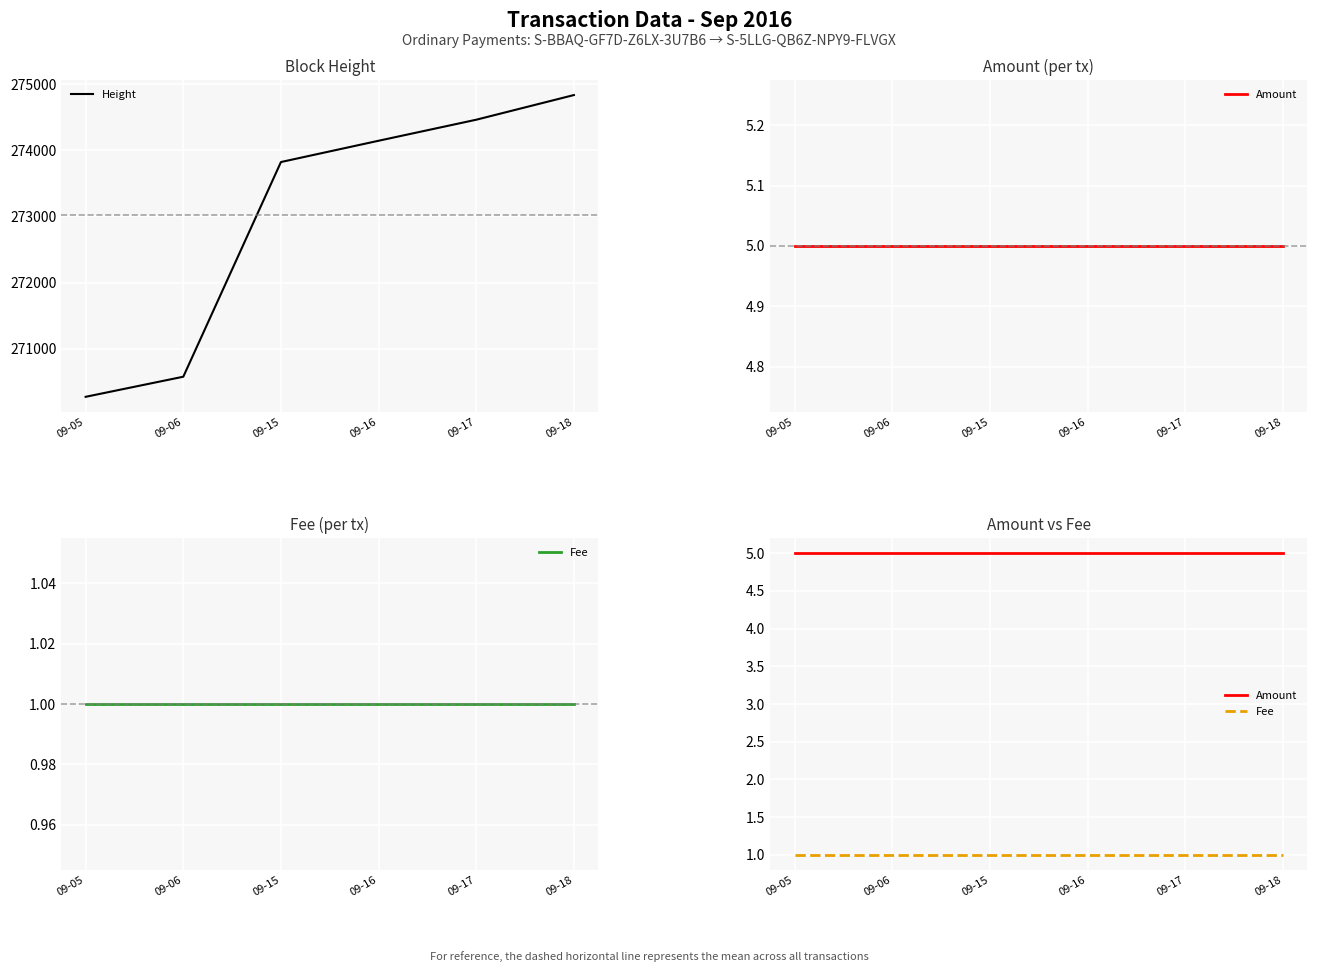

Read the Fee value at 09-06.

1